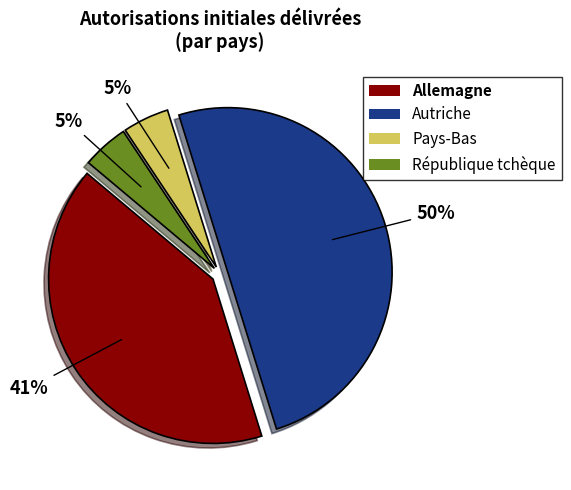

How many slices are in this pie chart?

4